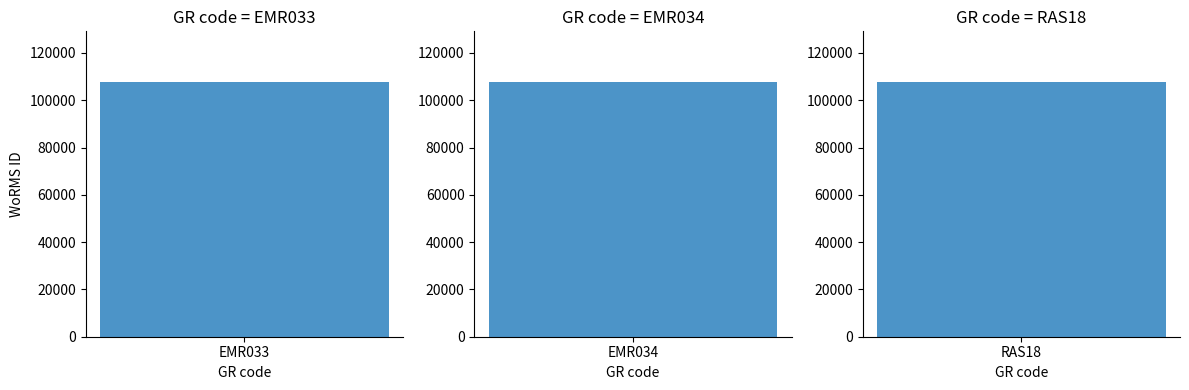

How many bars are there in total?

3